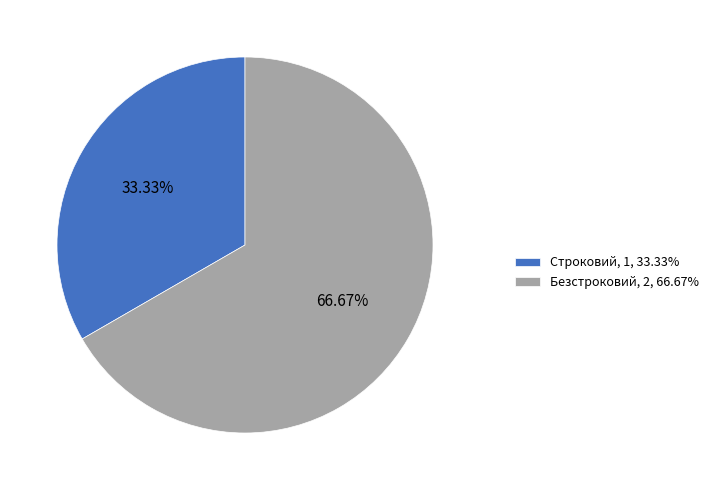

To the nearest percent, what portion does Безстроковий represent?

67%